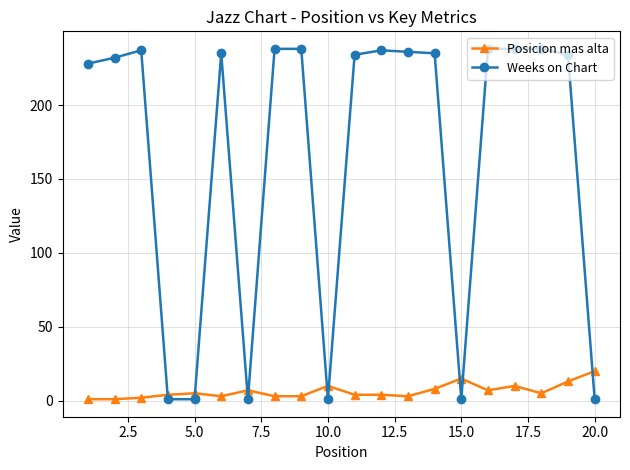

Rank the series by their average value, from highest to lowest.

Weeks on Chart, Posicion mas alta